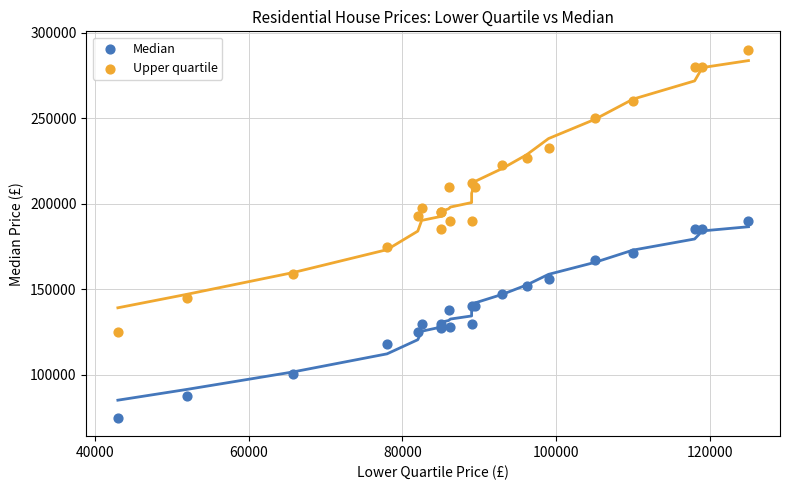

Which series has the largest Y range (max minus min)?

Upper quartile